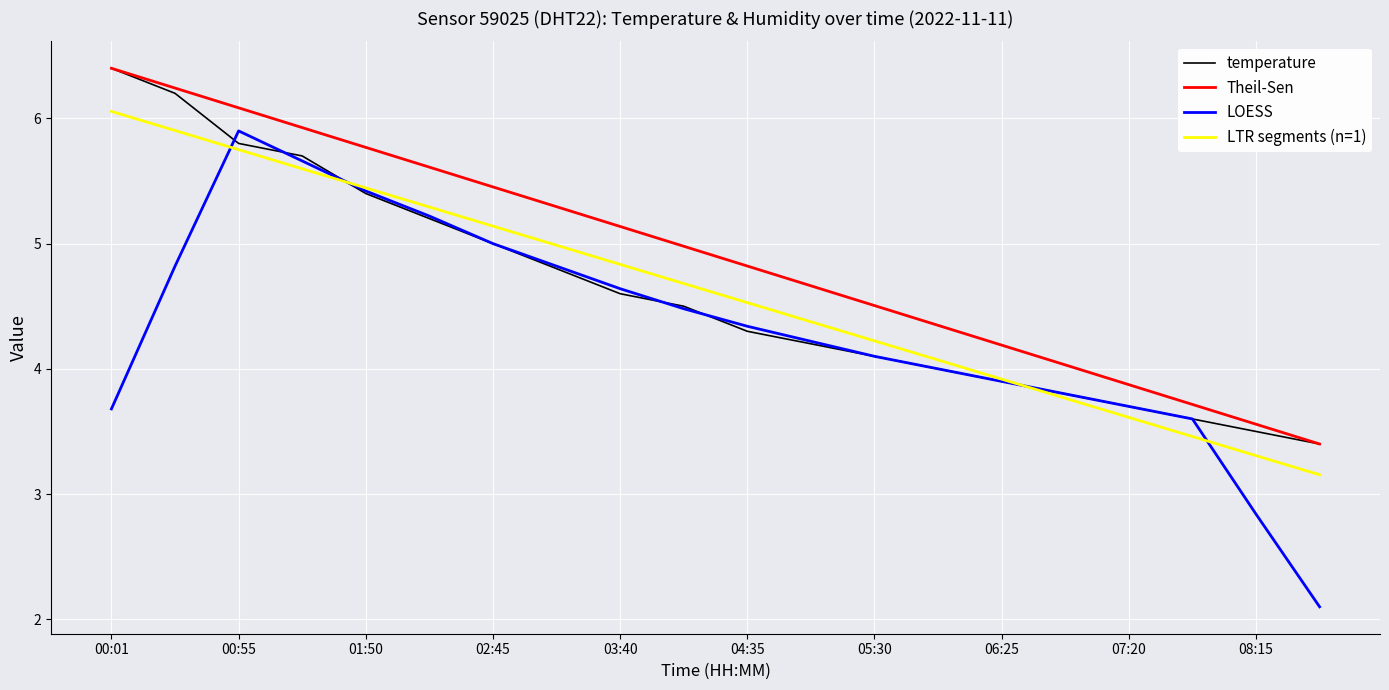

What is the minimum value shown in the chart?

2.1